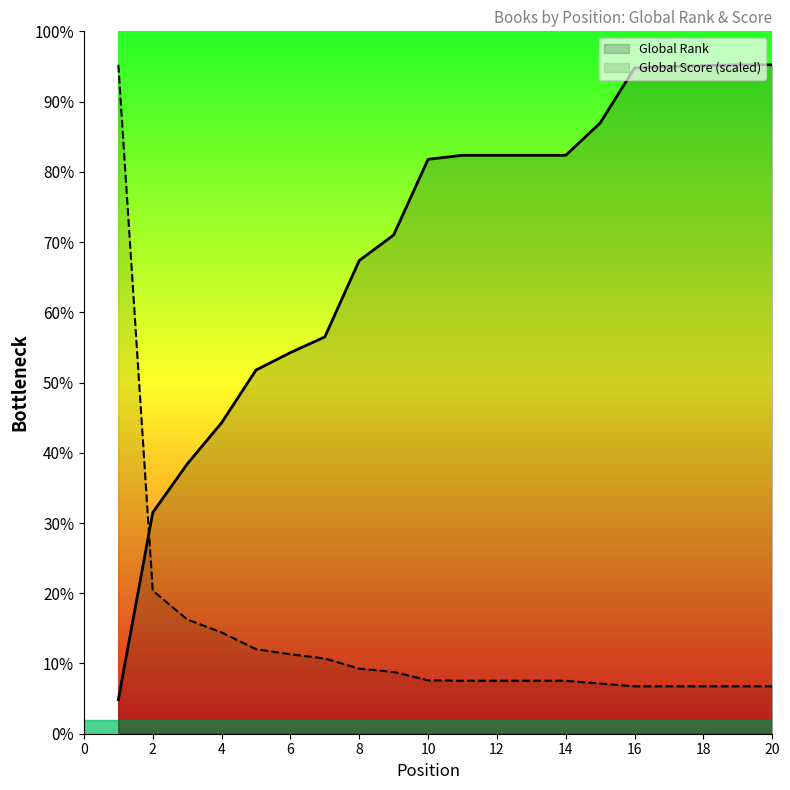

Which series ends up on top after the final intersection of Global Rank and Global Score (scaled)?

Global Rank